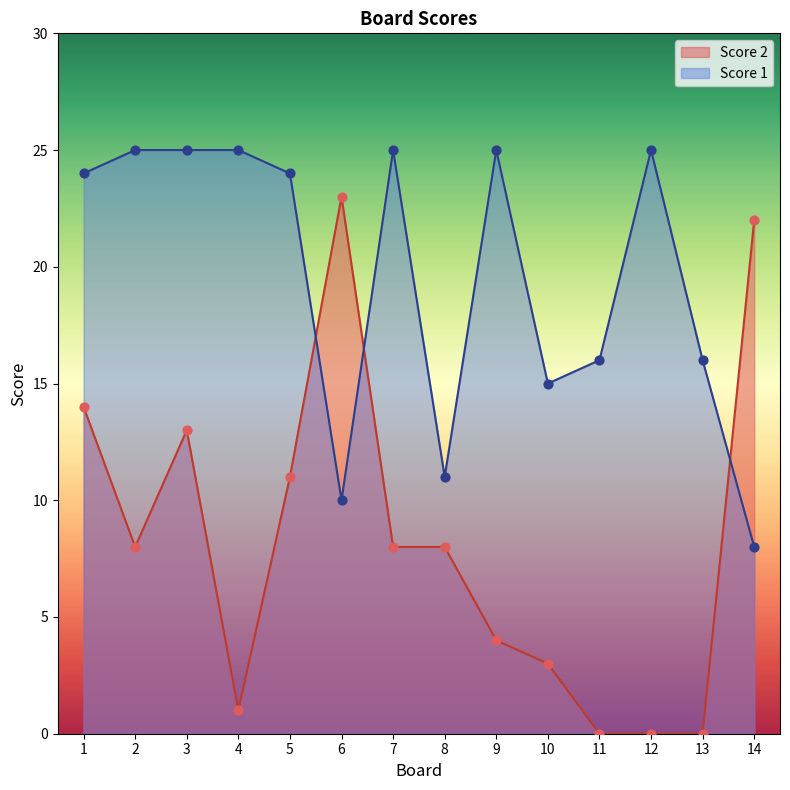

What are all the series names shown in the legend?

Score 2, Score 1